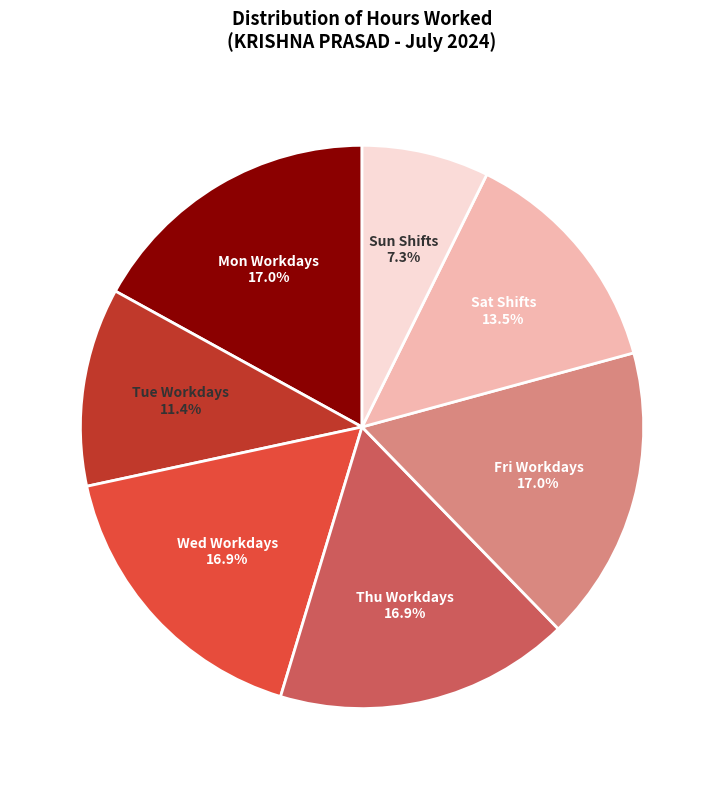

How many slices are in this pie chart?

7